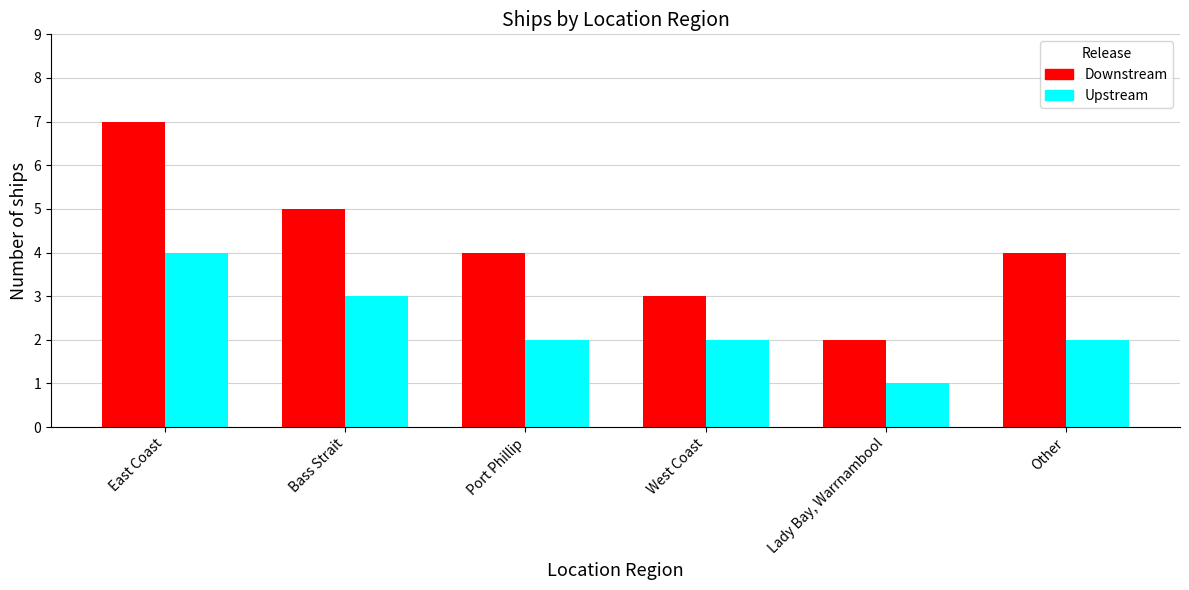

Is it true that Downstream equals 9 at Bass Strait?

False